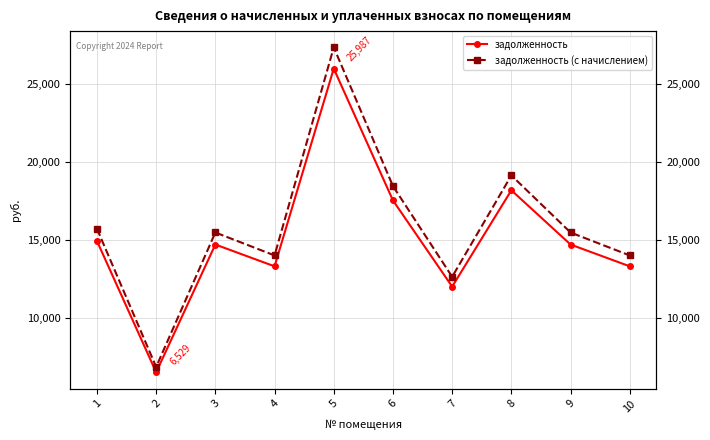

At which label is задолженность closest to 16258?

6